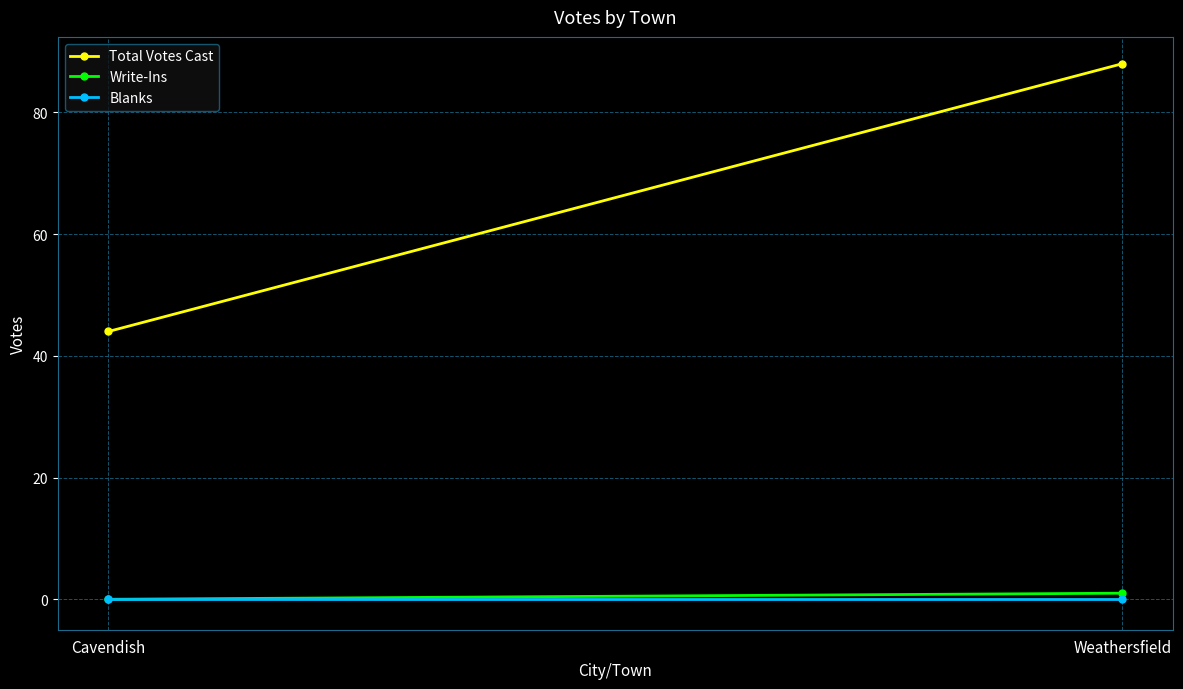

Reading right to left, extract all data points from this chart.

Total Votes Cast: Weathersfield=88	Cavendish=44
Write-Ins: Weathersfield=1	Cavendish=0
Blanks: Weathersfield=0	Cavendish=0